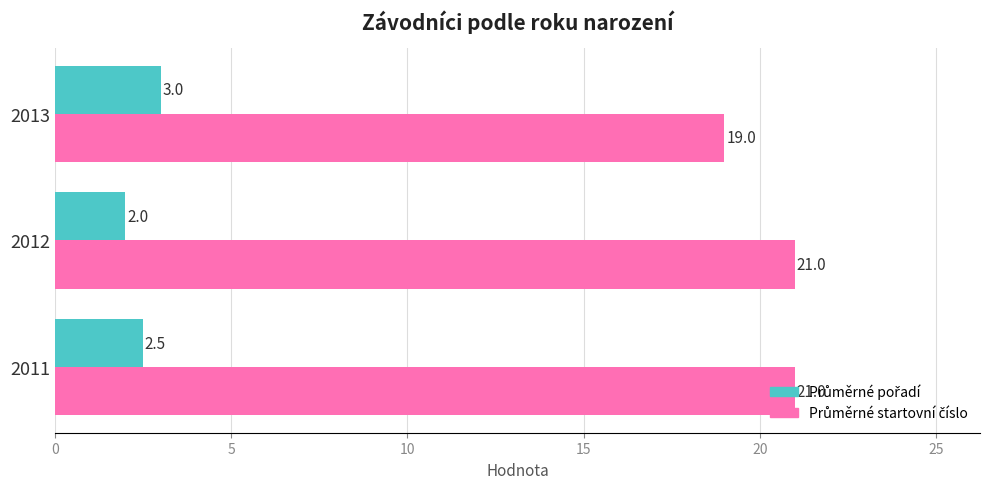

At how many categories does at least one series exceed 11?

3